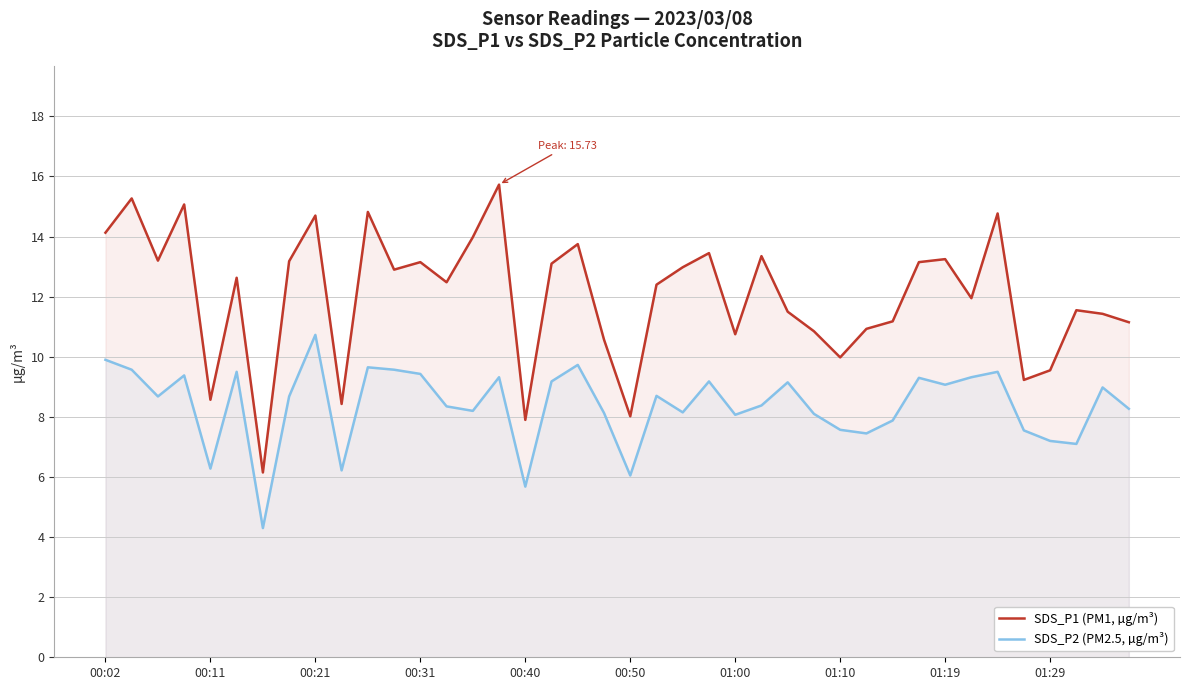

What is the smallest value displayed?

4.3